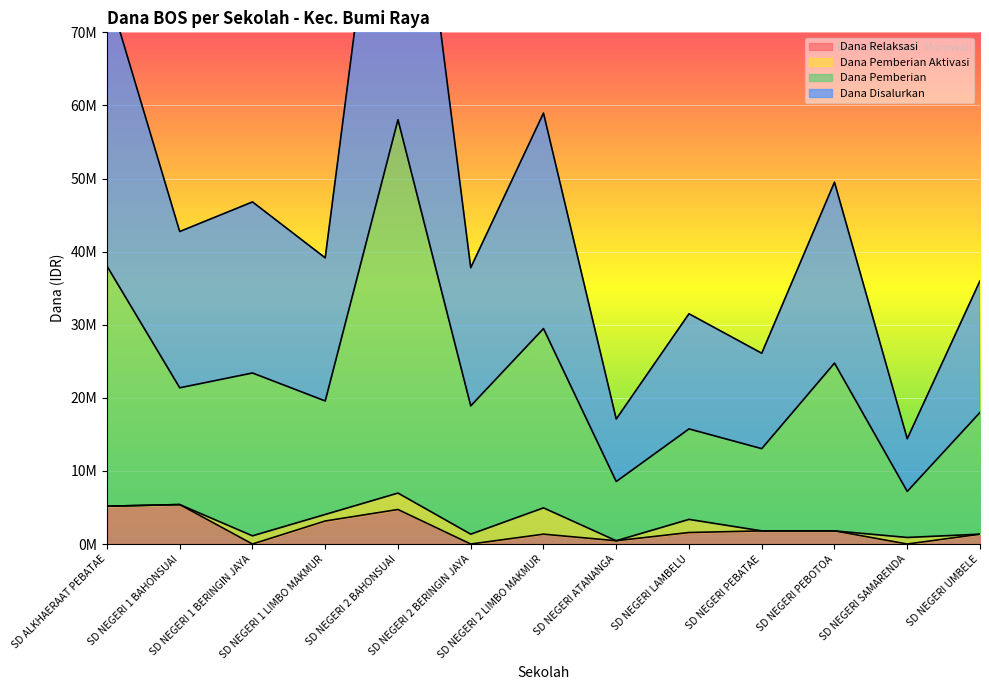

How many data points in Dana Relaksasi are above 1575000?

6